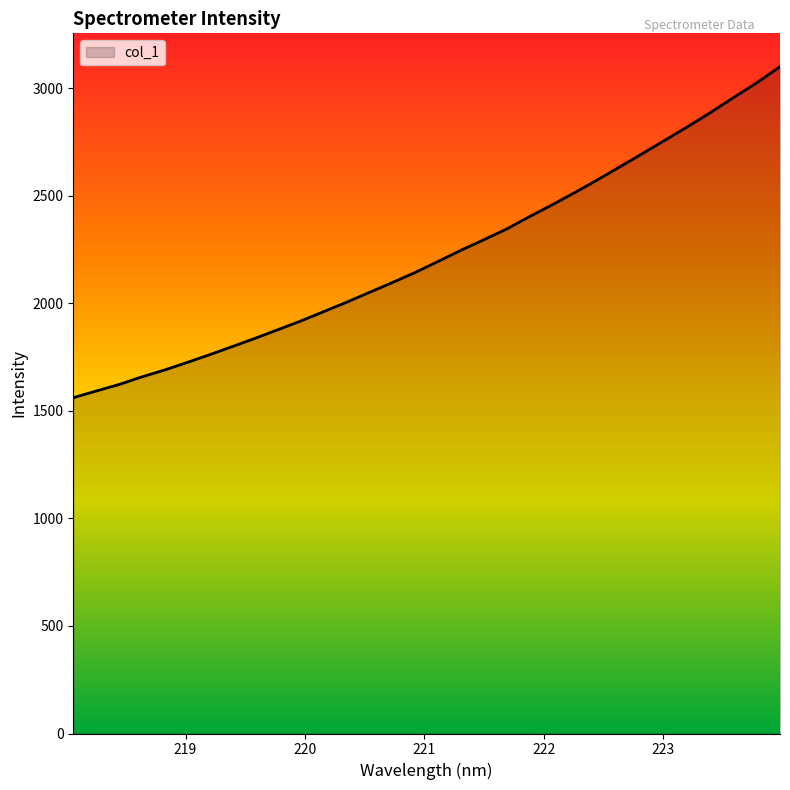

What is the maximum value shown in the chart?

3099.4